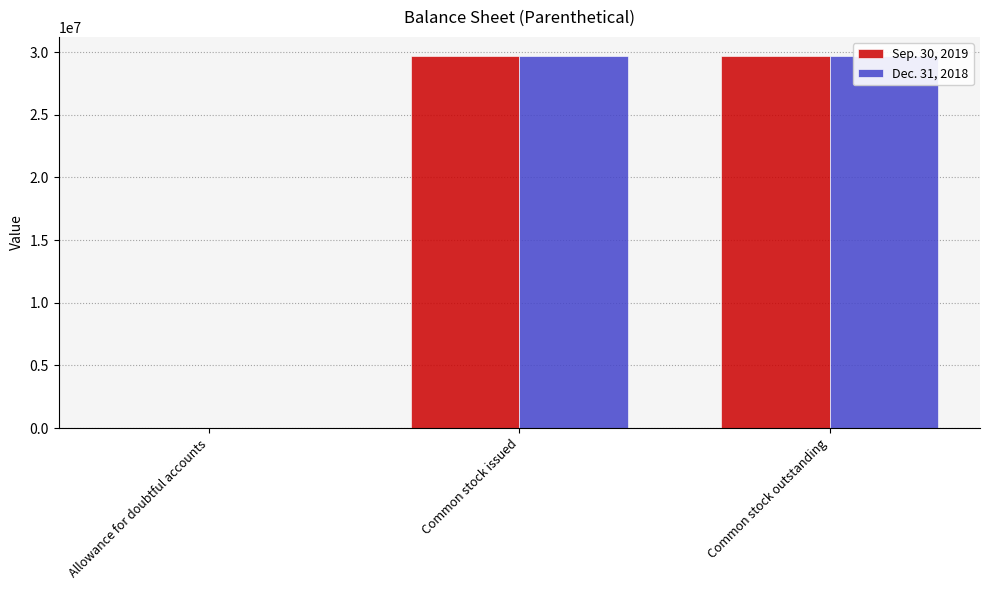

The Dec. 31, 2018 series shows 29721974 at Common stock issued. True or false?

True